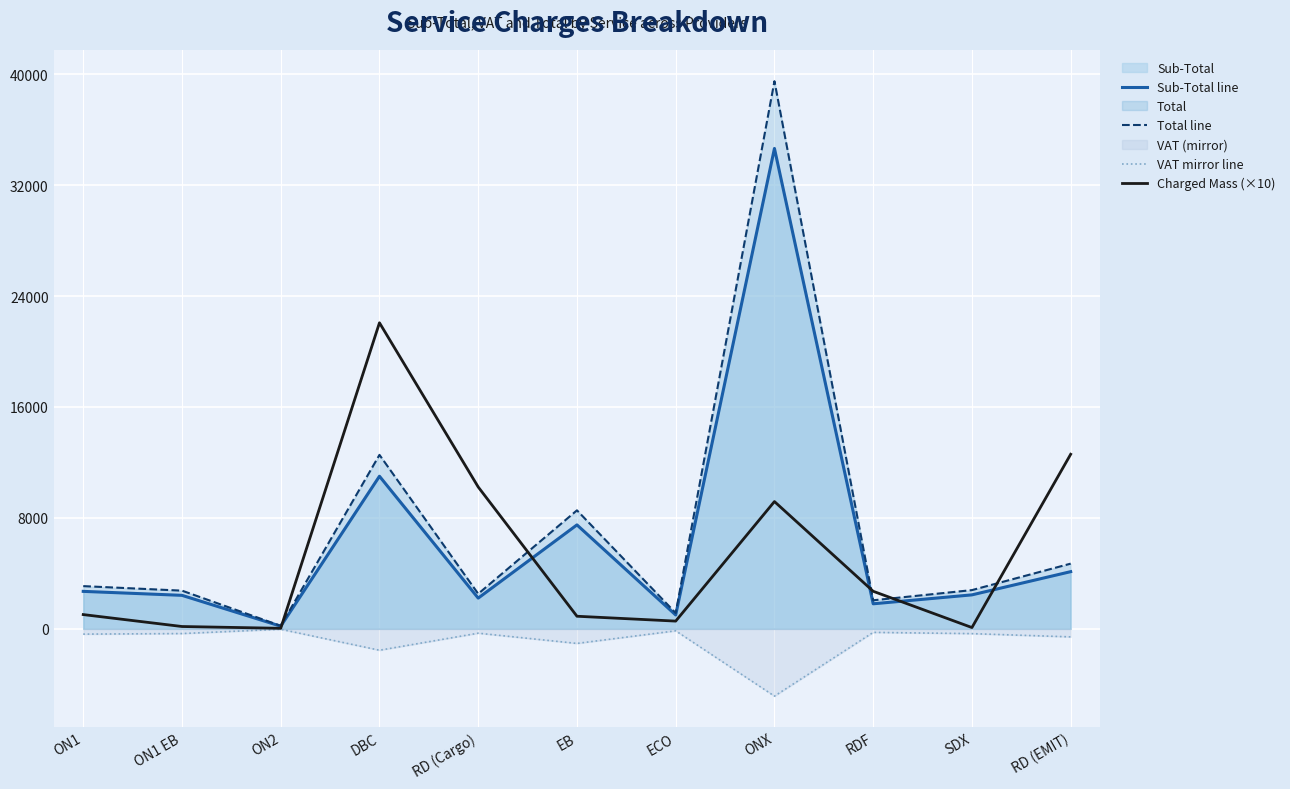

Which series has the widest spread of values?

Total line